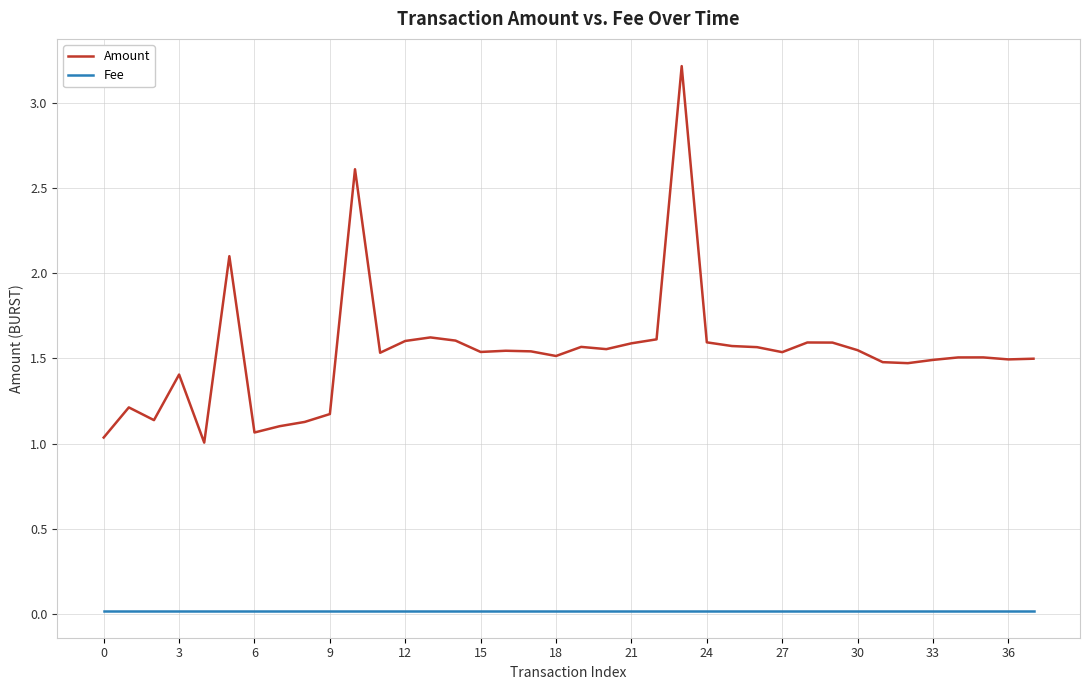

Which series has the largest total across all categories?

Amount